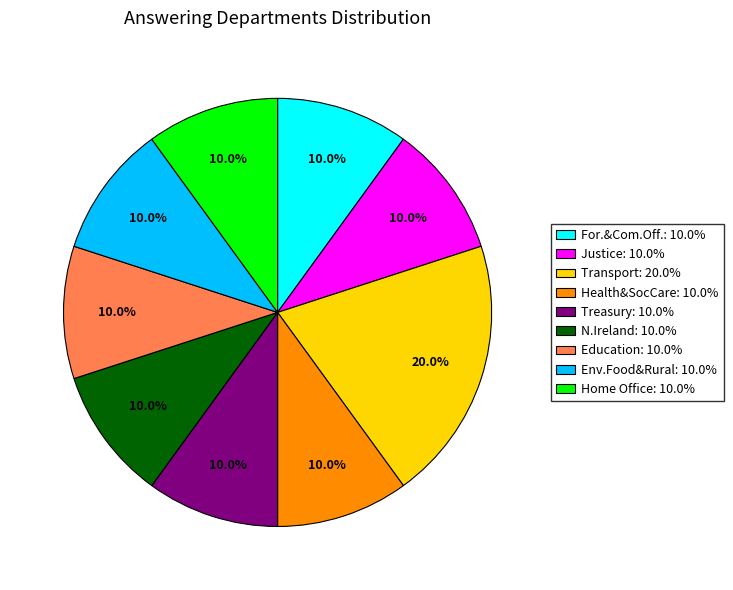

Is there any slice that represents more than half of the pie?

No